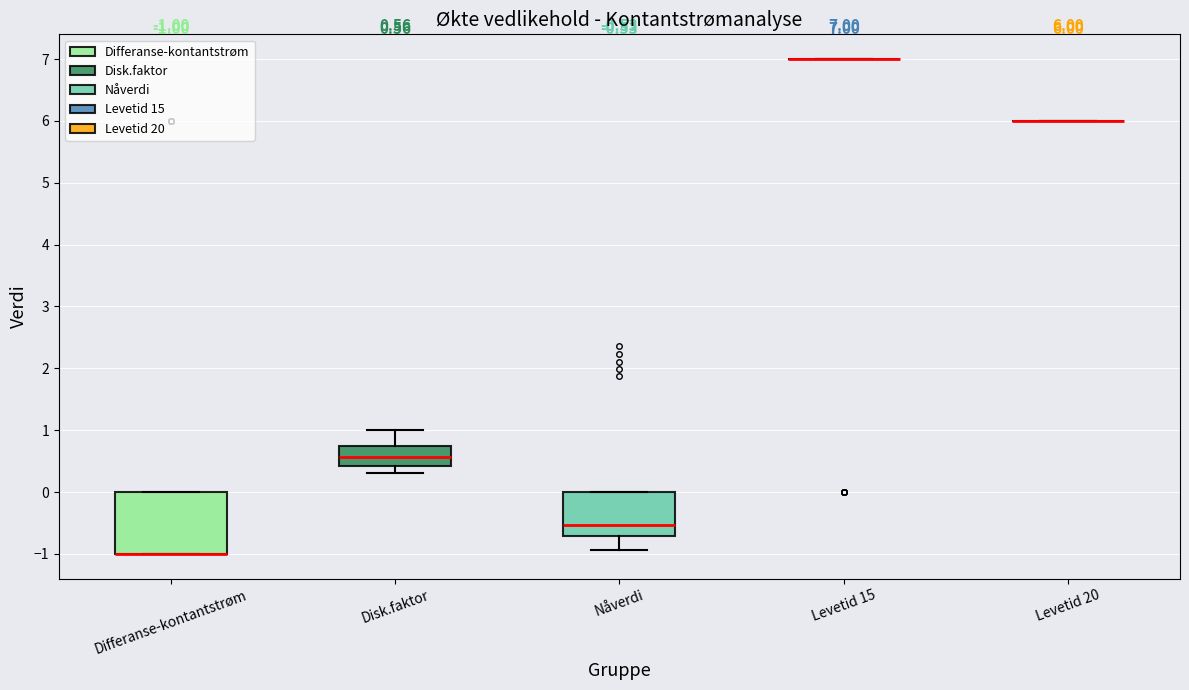

Which box is the tallest, from its lower edge to its upper edge?

Differanse-kontantstrøm